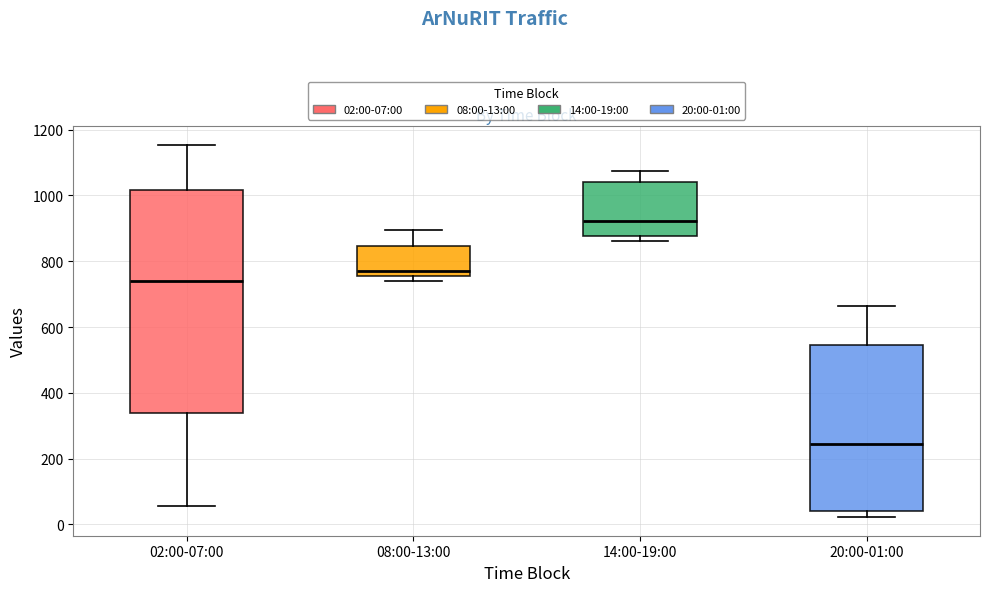

Reading left to right, read every box against the y-axis: the position of its median line, the range the box covers, and the ends of its whiskers. The values are not printed on the chart, so give them approximately, as read against the axis.

02:00-07:00: median 740, box 340 to 1020, whiskers 60 to 1160
08:00-13:00: median 780, box 760 to 840, whiskers 740 to 900
14:00-19:00: median 920, box 880 to 1040, whiskers 860 to 1080
20:00-01:00: median 240, box 40 to 540, whiskers 20 to 660